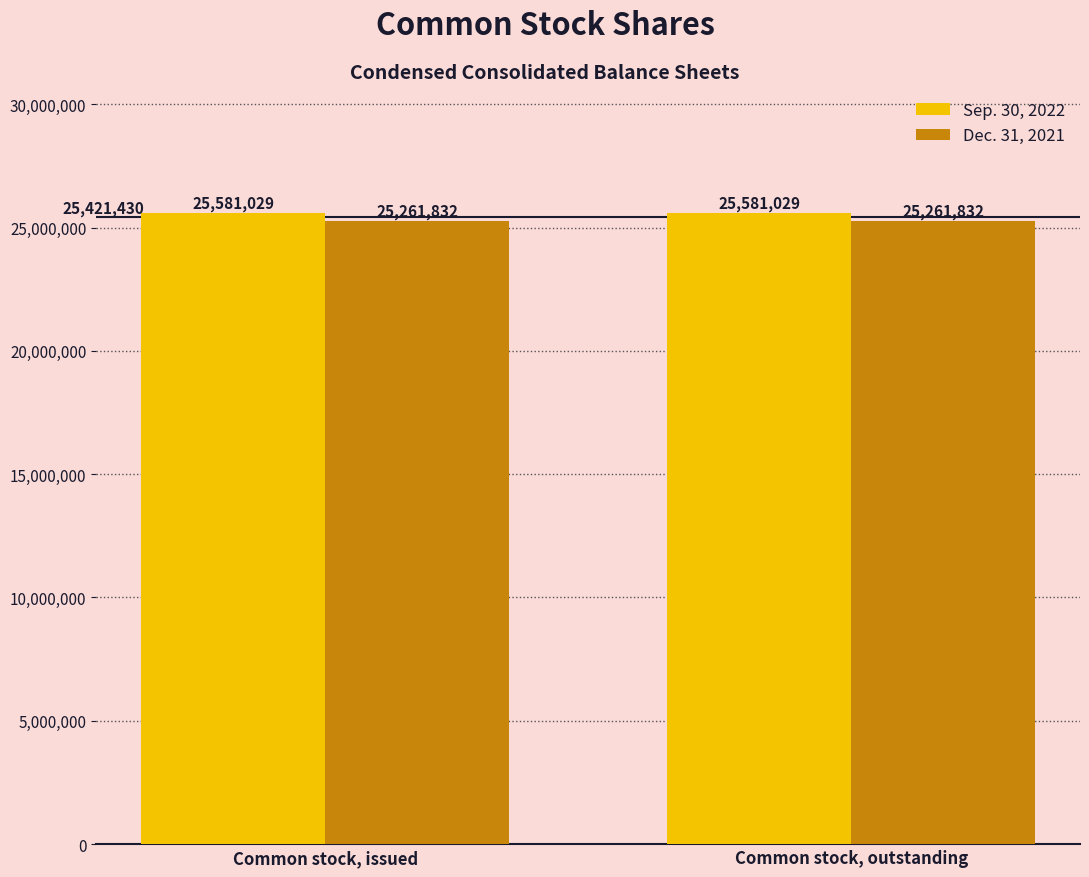

Reading left to right, what are all the values shown in this chart?

Sep. 30, 2022: 25581029	25581029
Dec. 31, 2021: 25261832	25261832